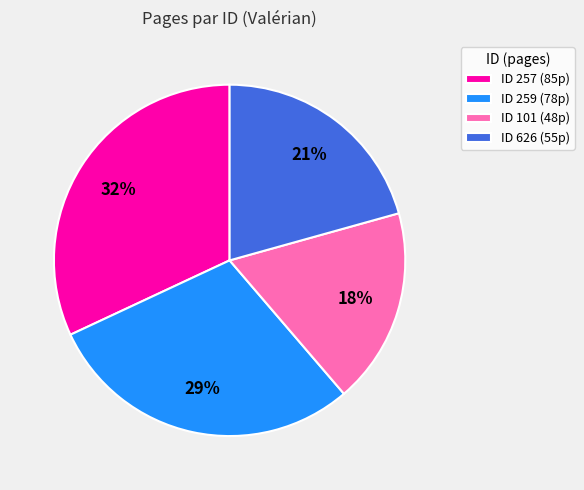

How many slices are in this pie chart?

4